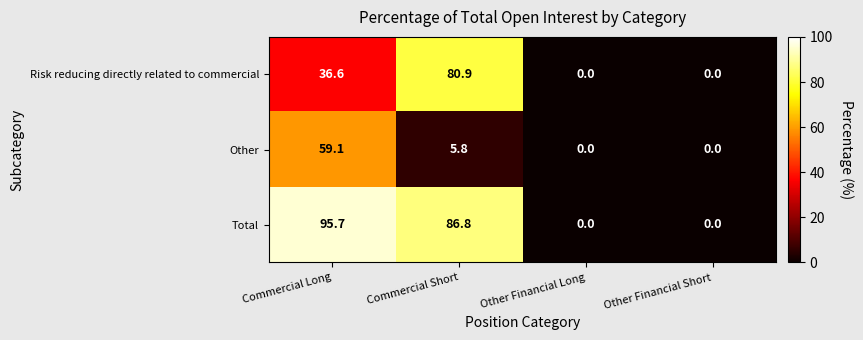

List the series in order of their peak value, highest first.

Total, Risk reducing directly related to commercial, Other